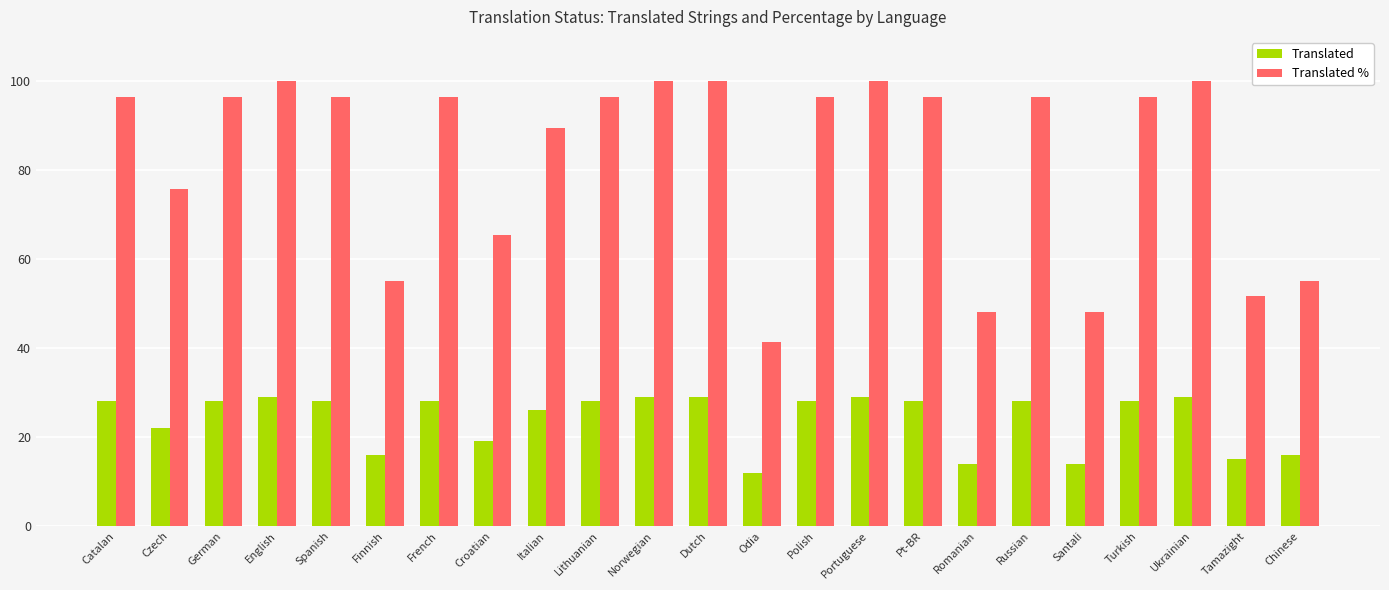

The value of Translated % at Finnish is 55.1. True or false?

True